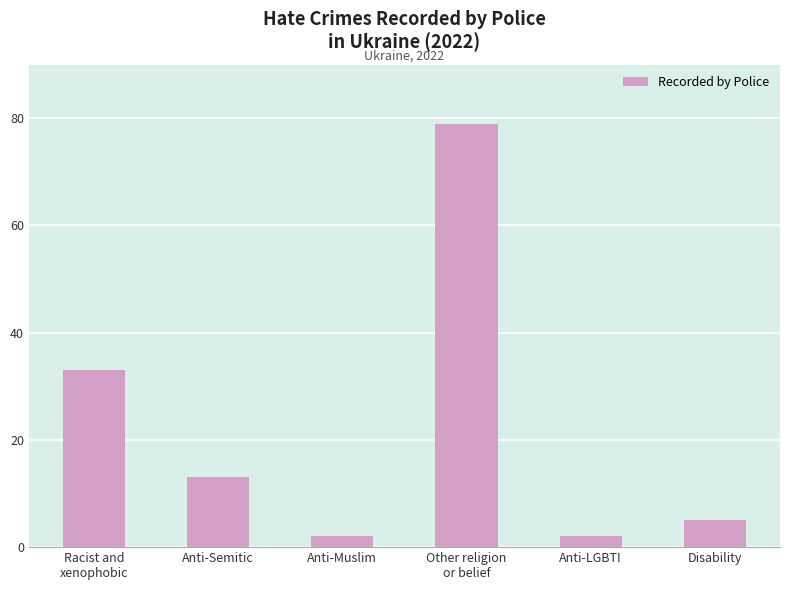

What is the greatest value displayed?

79